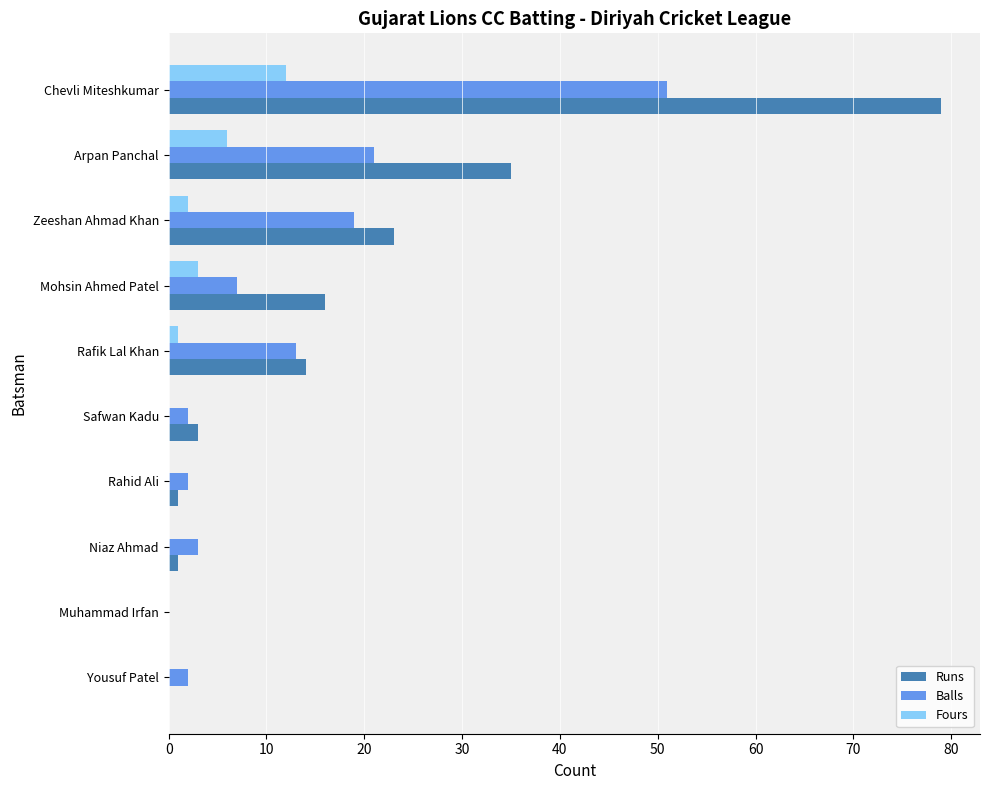

Which label corresponds to the largest value in the chart?

Chevli Miteshkumar